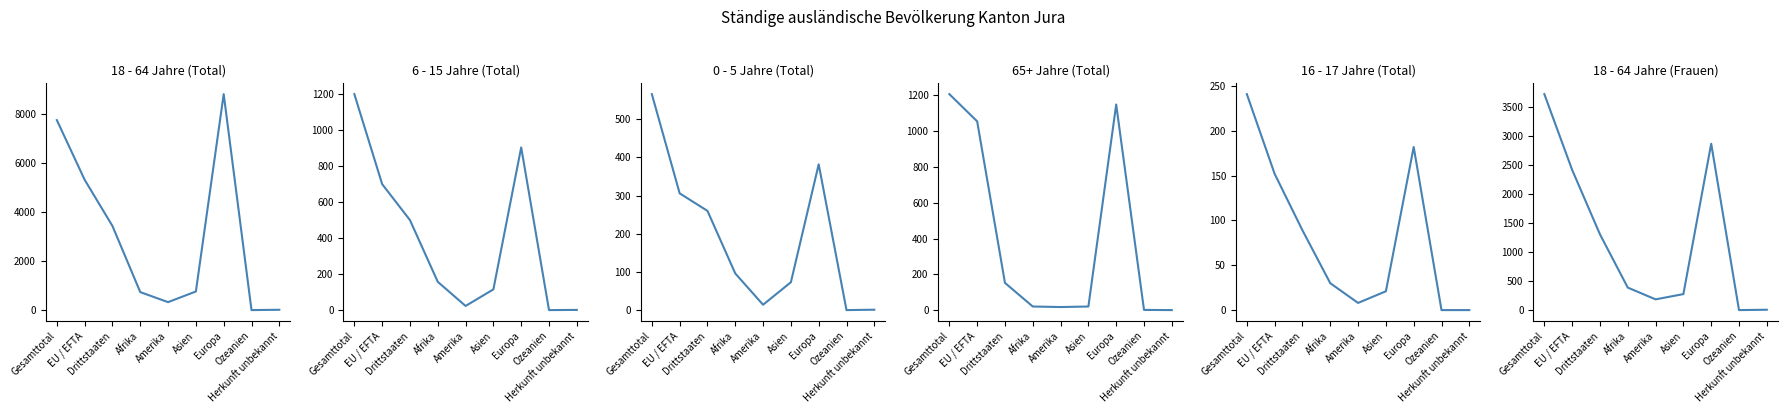

In 65+ Jahre (Total), how many points are lower than both neighbors (excluding endpoints)?

1